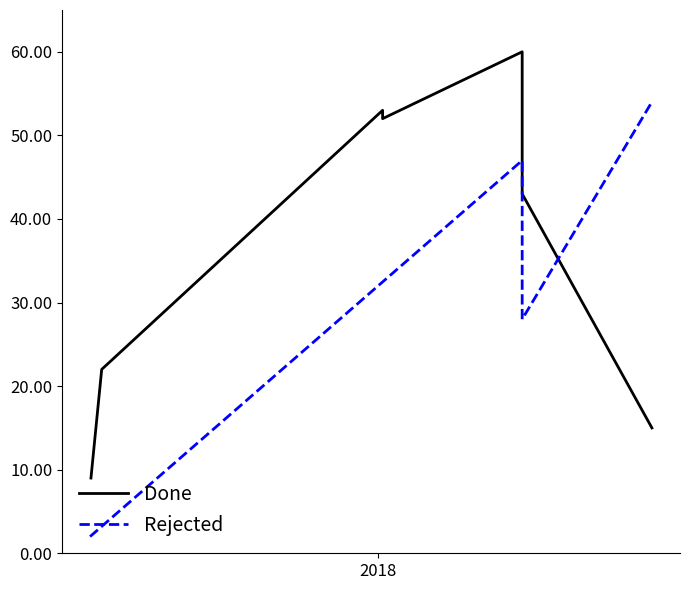

At which category is the sum across all series the highest?

2018-01-06